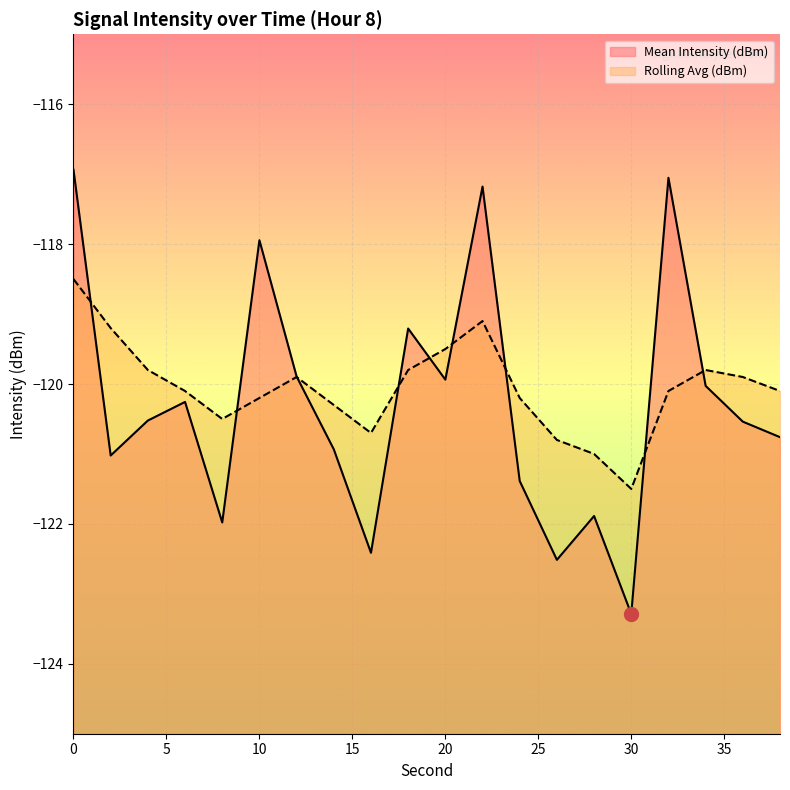

What is the approximate value of Mean Intensity (dBm) at 36?

-120.5